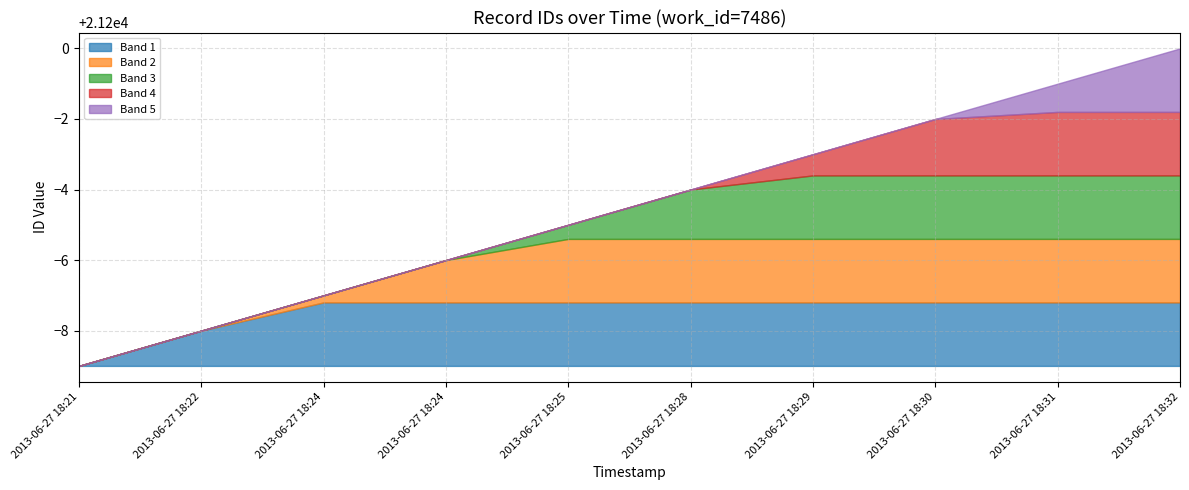

What is the difference between the maximum and minimum values?

9